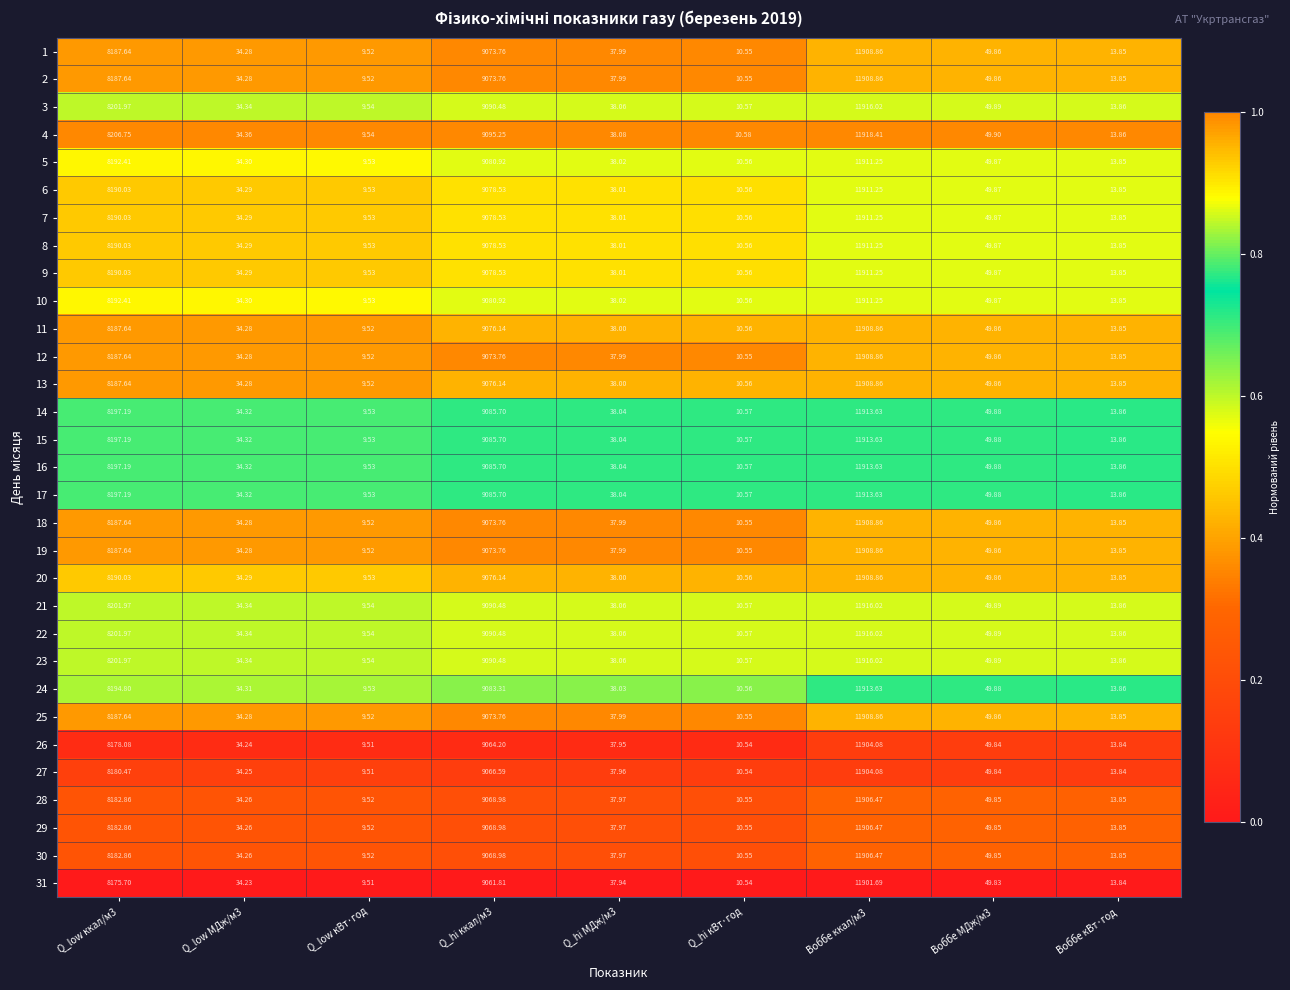

How many distinct data groups are displayed?

31